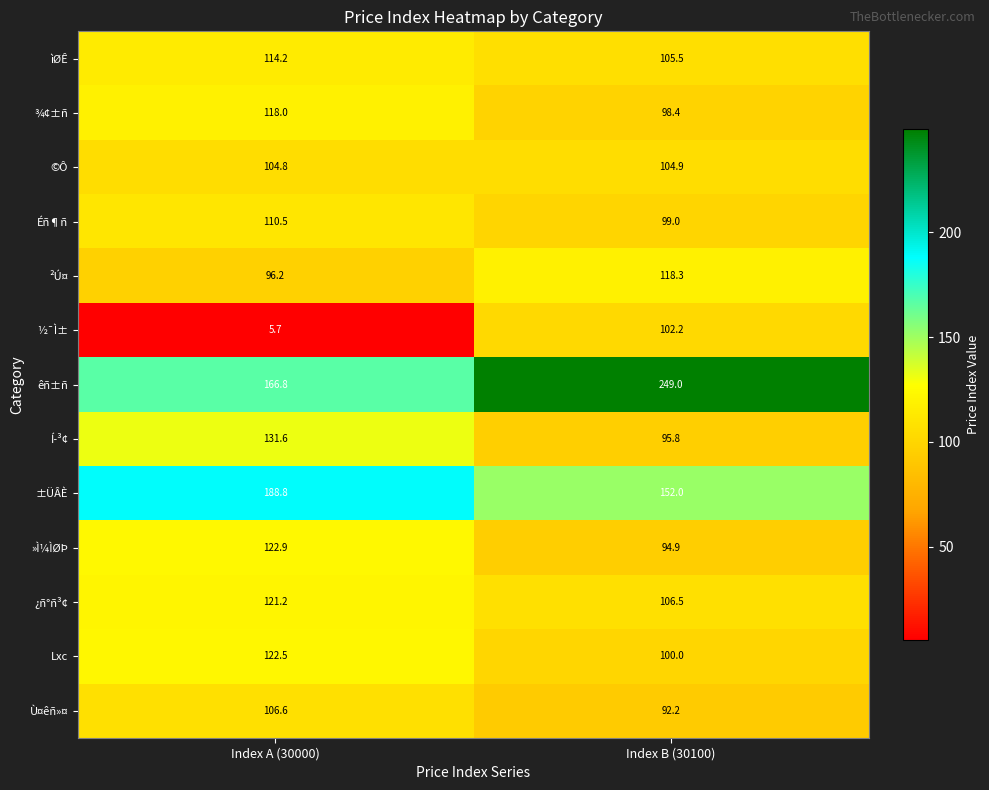

What is the average value of the ±ÜÂÈ series?

170.4